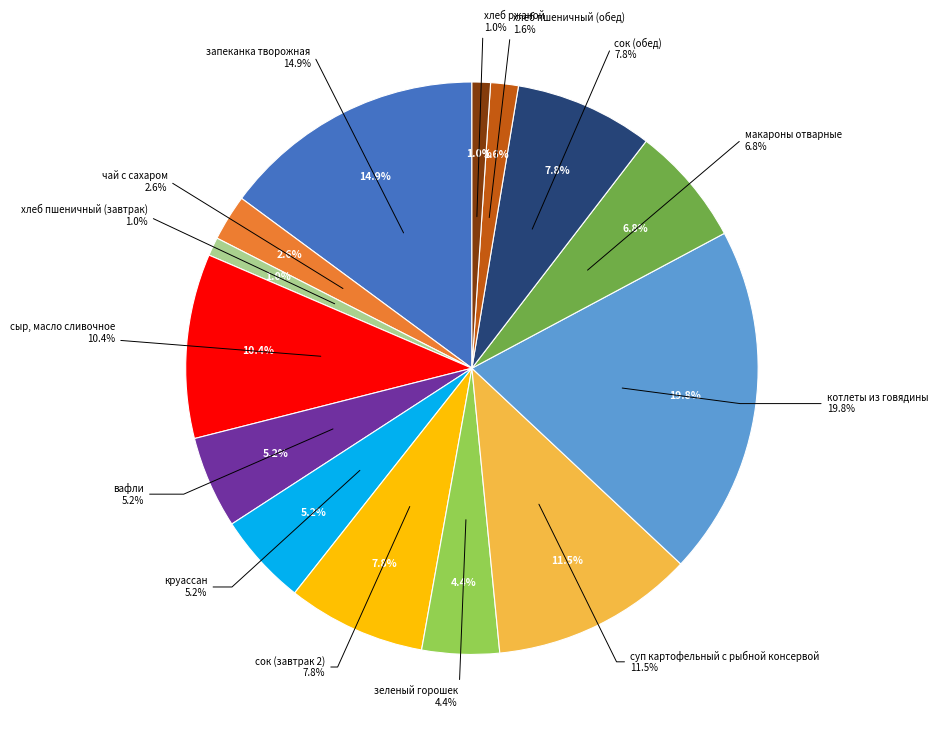

What portion of the pie excludes хлеб ржаной?

99.0%